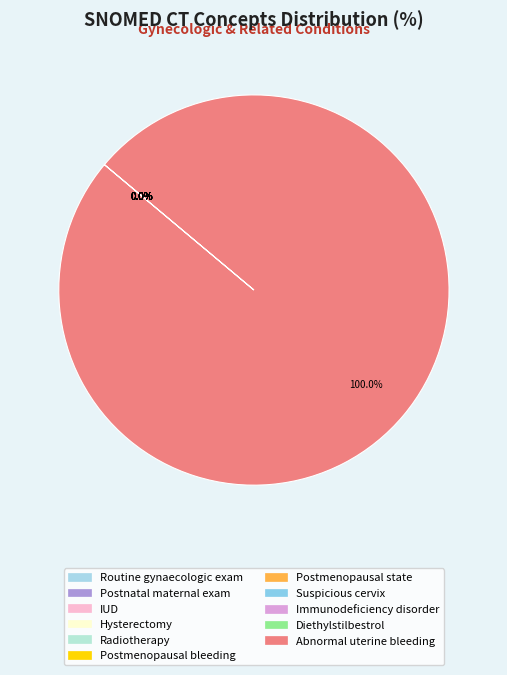

Which slice is the smallest?

Postmenopausal state